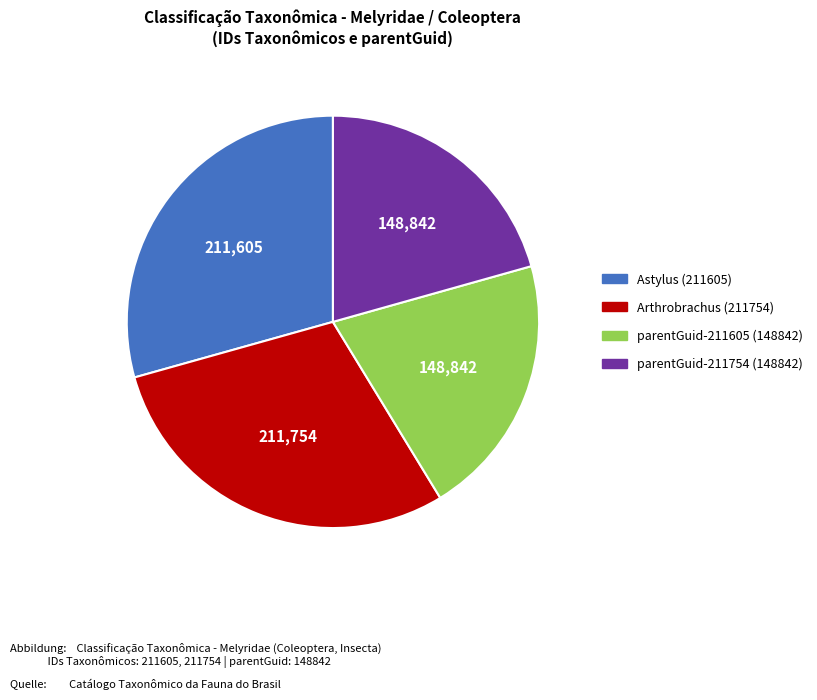

Does any single category account for the majority?

No